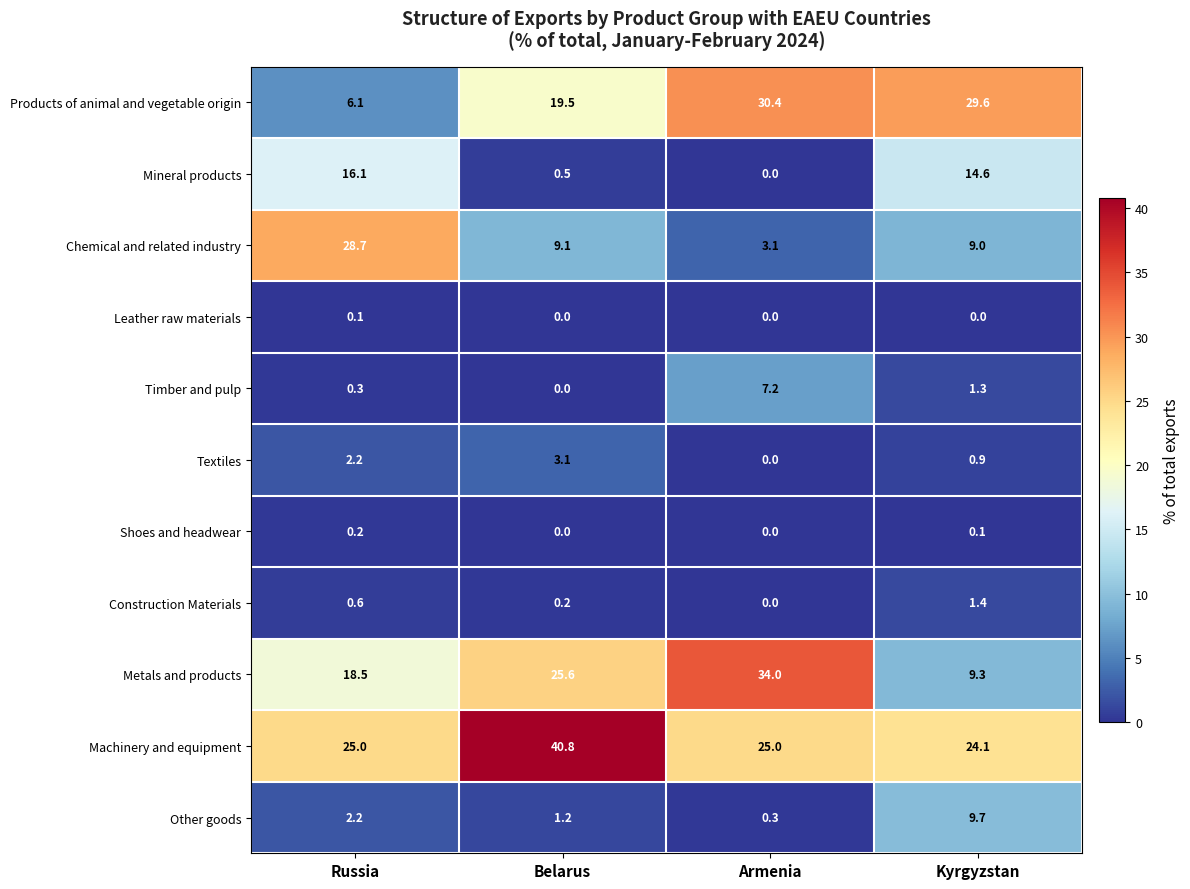

What is the difference between the highest and lowest values at Kyrgyzstan?

29.6